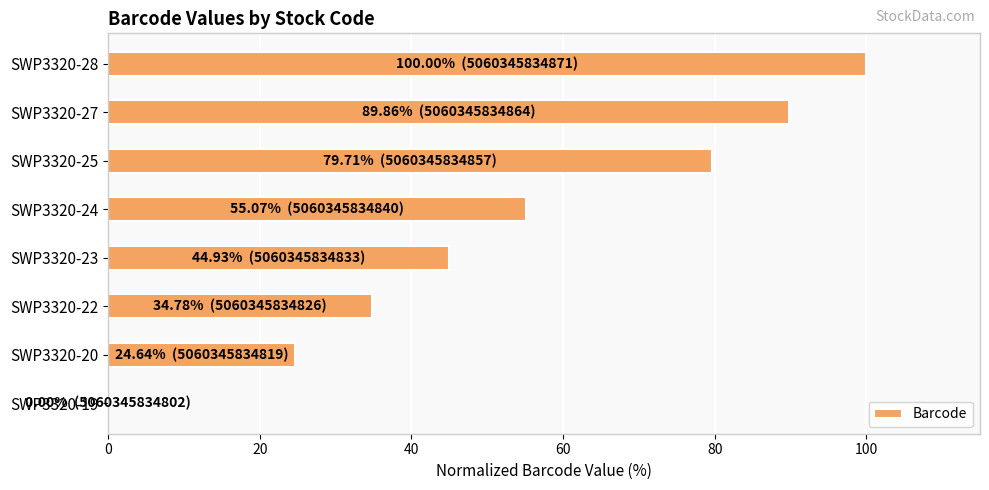

How many positive values are there?

7